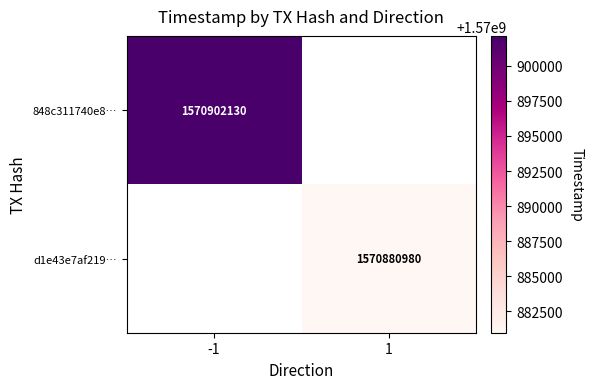

What is the minimum value shown in the chart?

1570880980.0